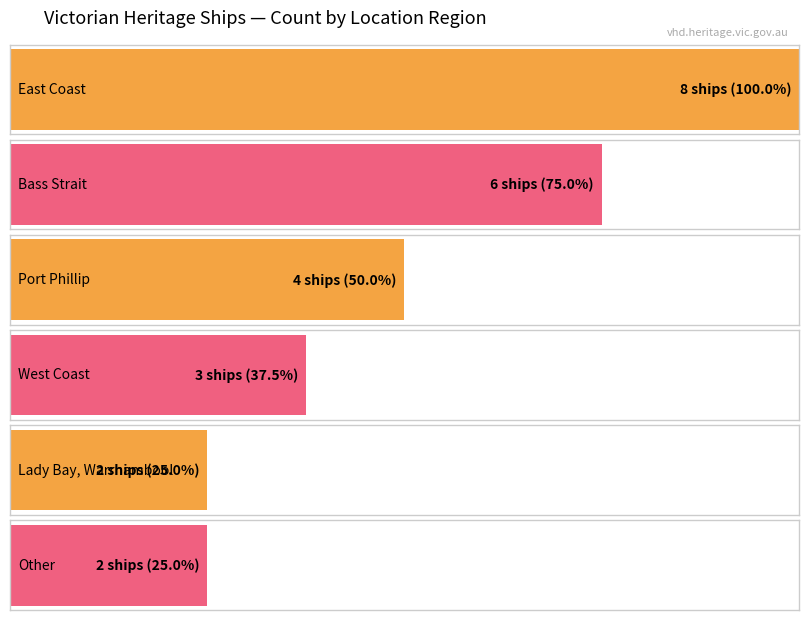

True or false: the data shows 2 at Other.

True